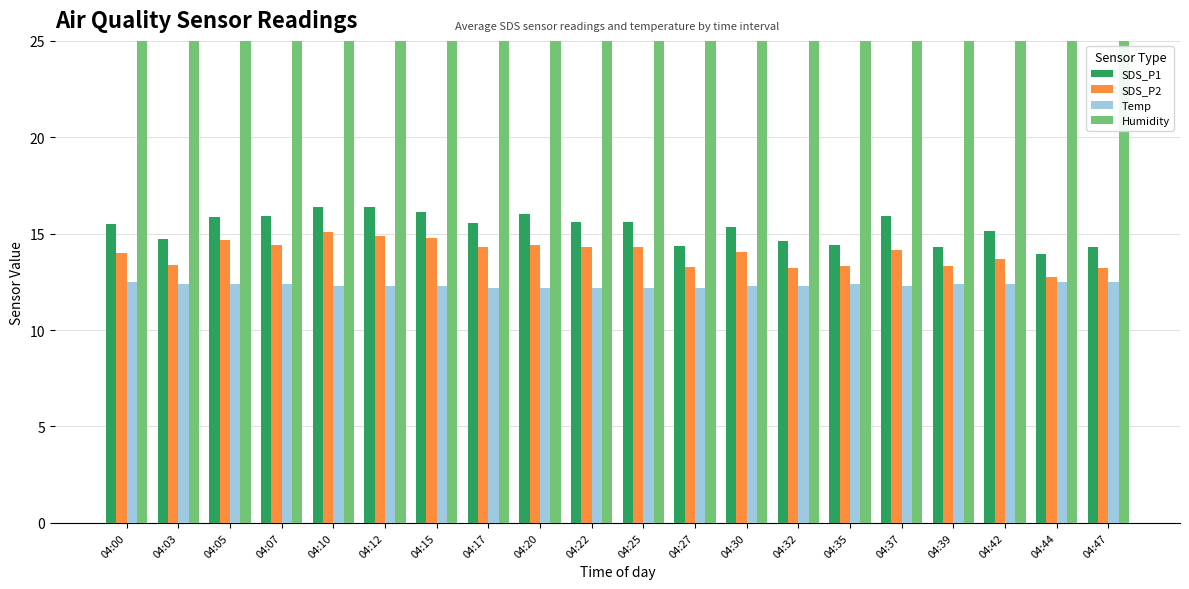

Read the SDS_P2 value at 04:12.

14.9